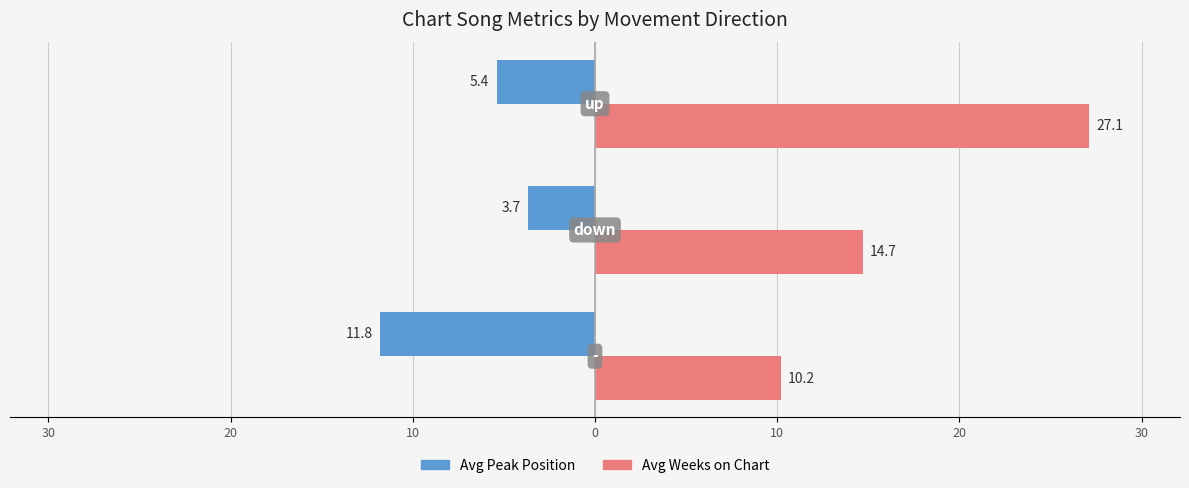

What are all the series names shown in the legend?

Avg Peak Position, Avg Weeks on Chart